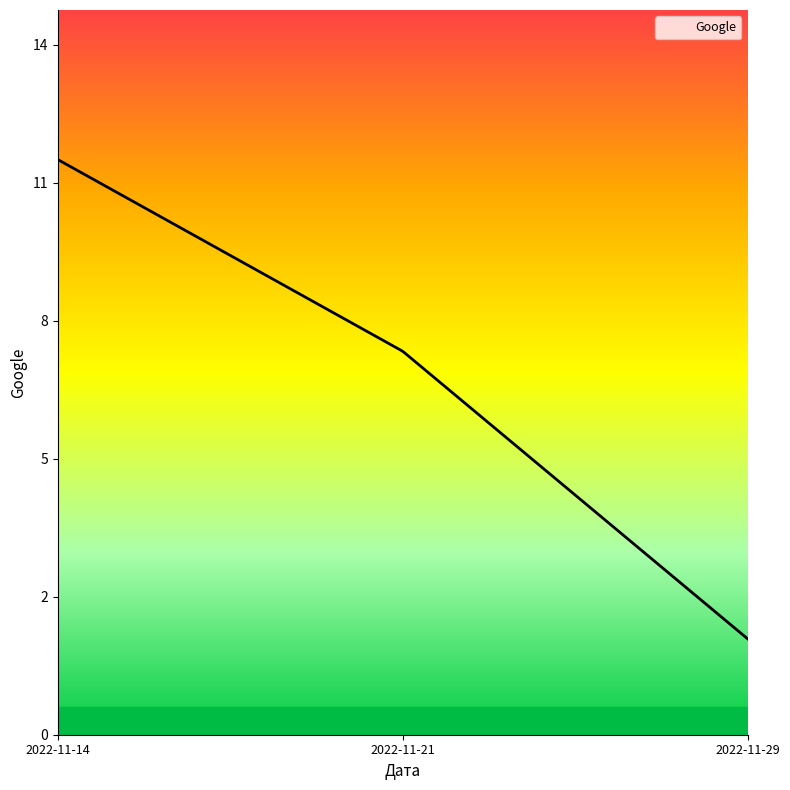

At which category does the chart reach its minimum across all series?

2022-11-29